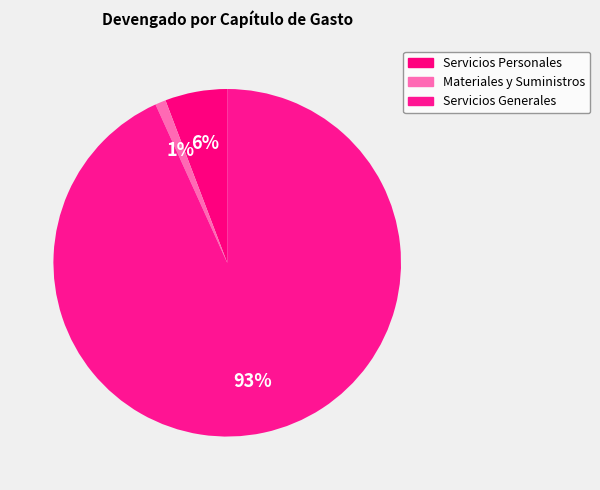

To the nearest percent, what percentage of the pie is Servicios Personales?

6%